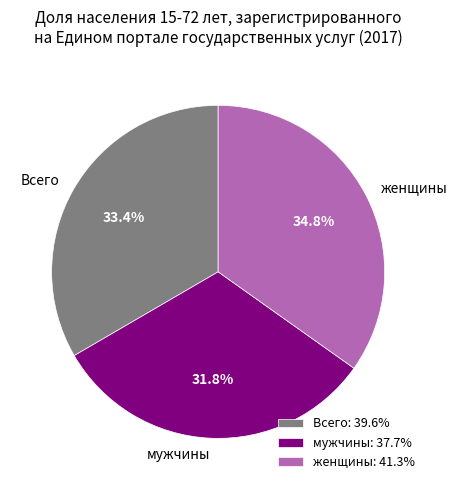

Is Всего the majority of the pie?

No